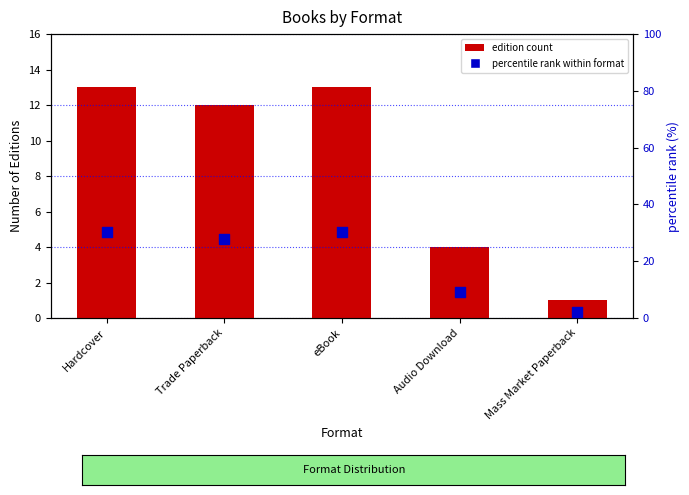

Is the value of percentile rank within format at eBook greater than the value of edition count at Trade Paperback?

Yes